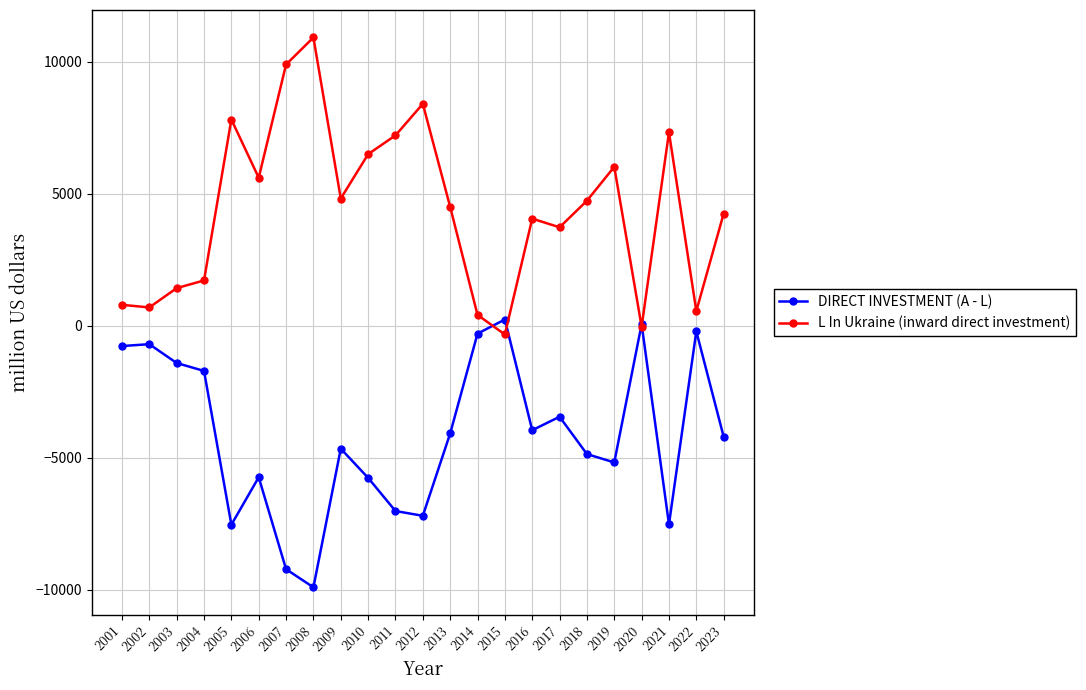

Rank the series by their maximum value, from highest to lowest.

L In Ukraine (inward direct investment), DIRECT INVESTMENT (A - L)